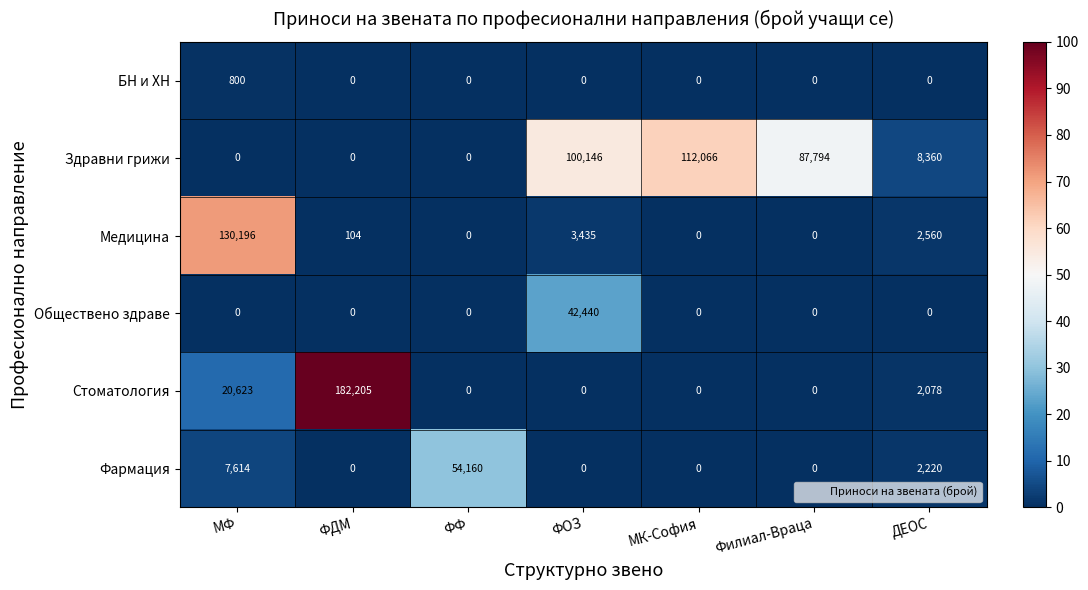

How many data points does each series have?

7